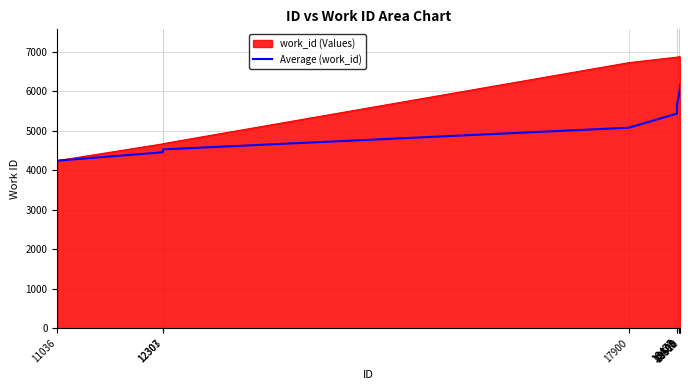

Does the chart display data point markers on the line(s)?

No